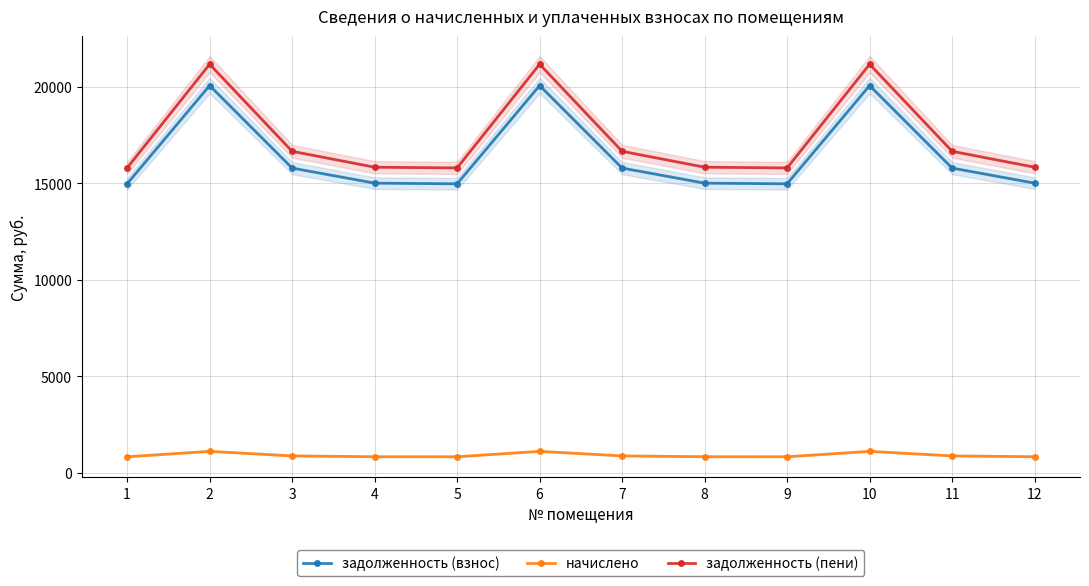

True or false: задолженность (пени) and задолженность (взнос) cross at least once.

False